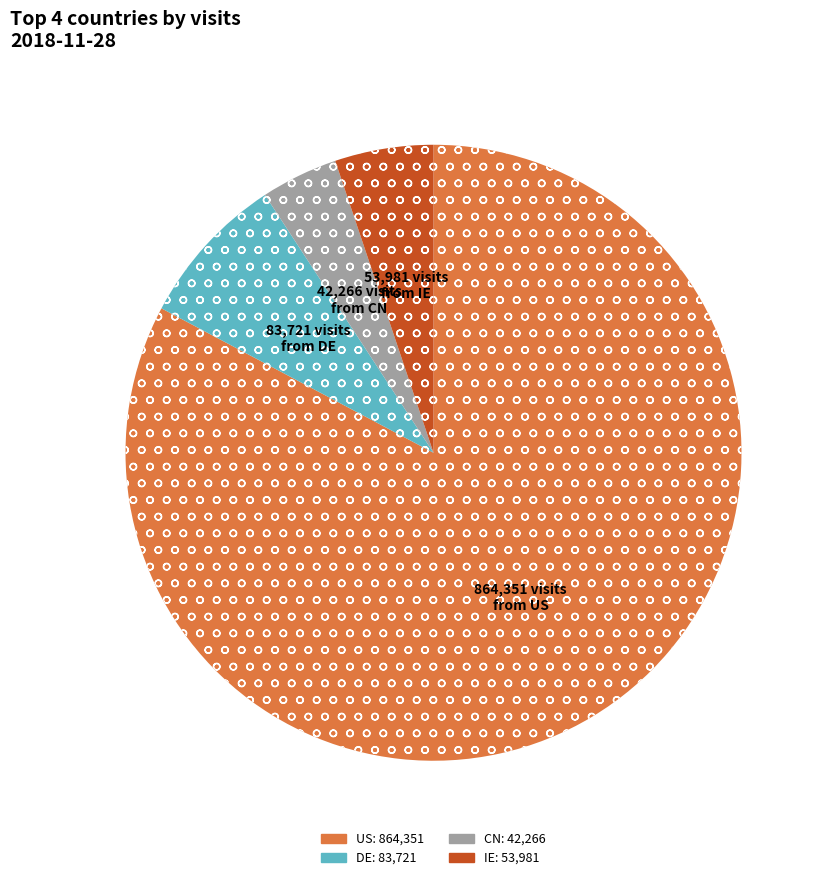

Is there a majority slice in this chart?

Yes